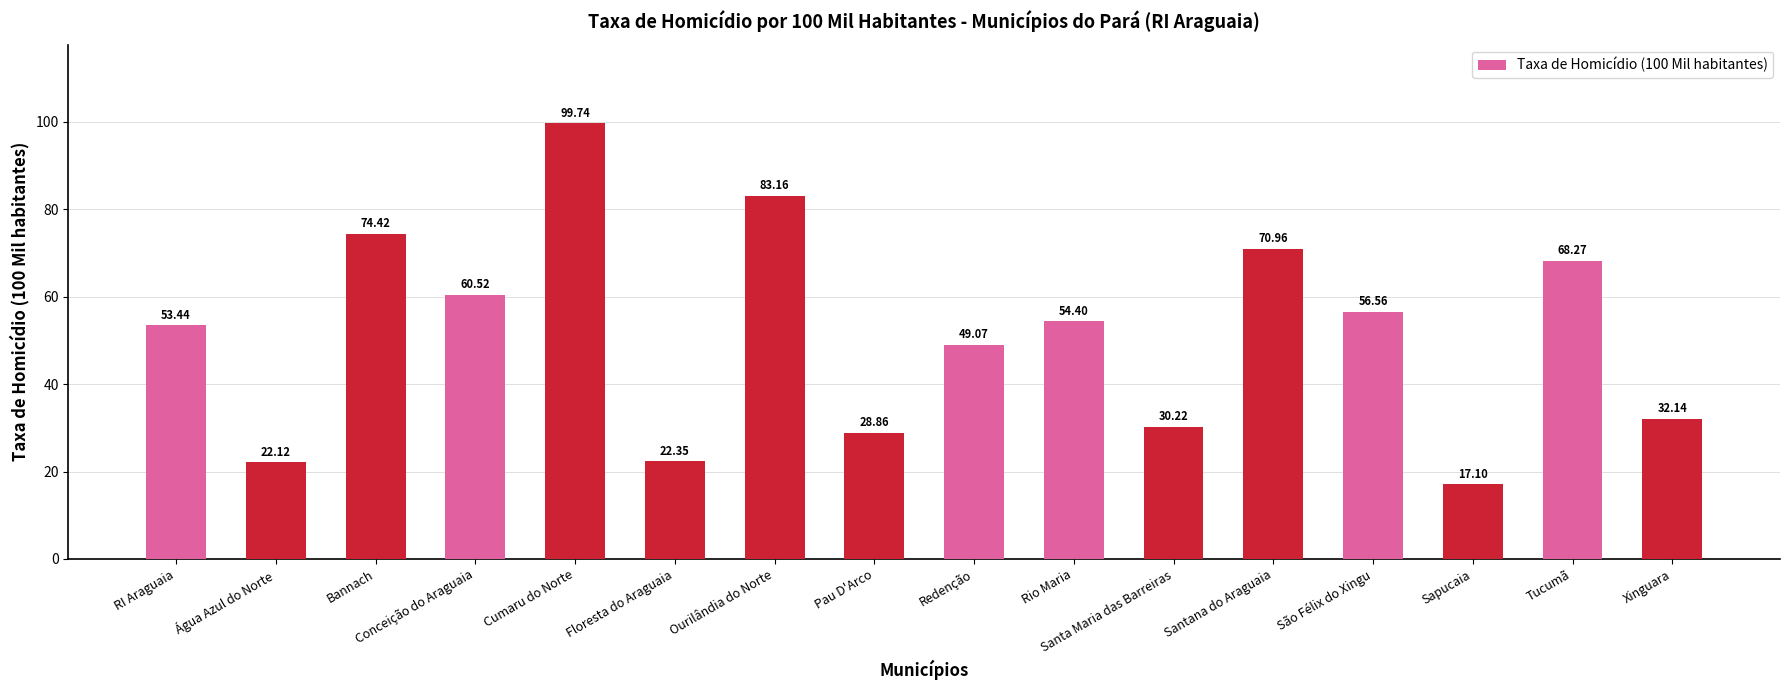

What is the minimum value shown in the chart?

17.1